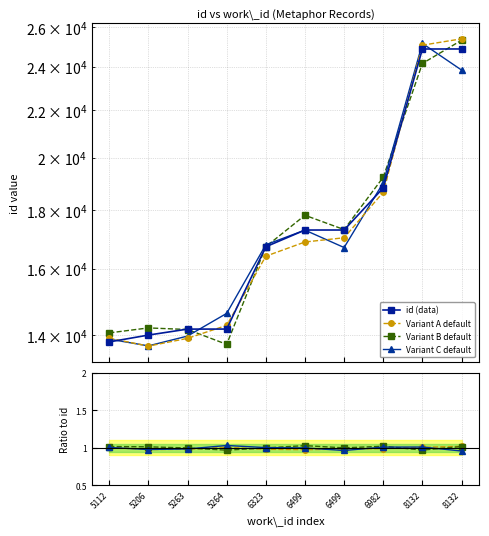

Reading right to left, list all the values displayed in this chart.

24874	24872	18818	17294	17293	16722	14175	14174	14005	13814